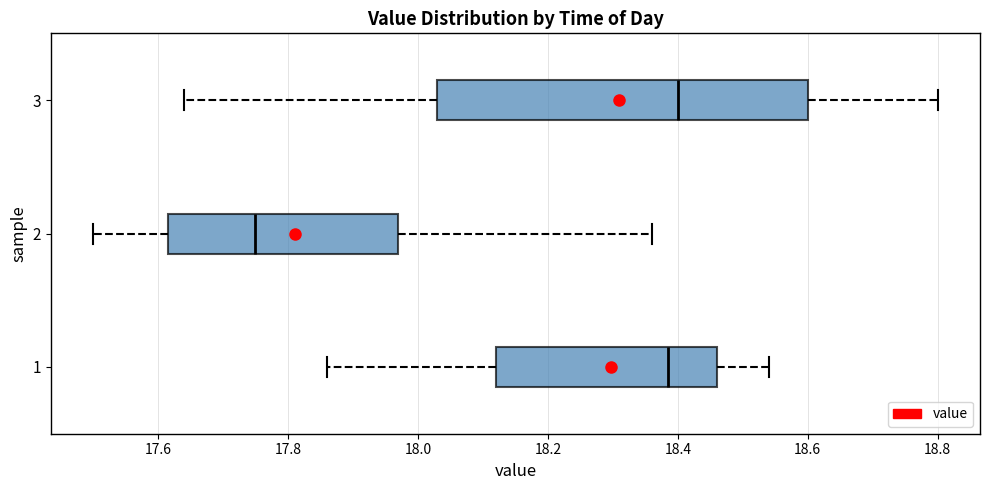

Reading bottom to top, transcribe this box plot: for each box, give where its median line is, the range the box spans, and where its two whiskers end, as read against the x-axis. The values are not printed on the chart, so give them approximately, as read against the axis.

1: median 18.38, box 18.12 to 18.46, whiskers 17.86 to 18.54
2: median 17.76, box 17.62 to 17.98, whiskers 17.50 to 18.36
3: median 18.40, box 18.04 to 18.60, whiskers 17.64 to 18.80